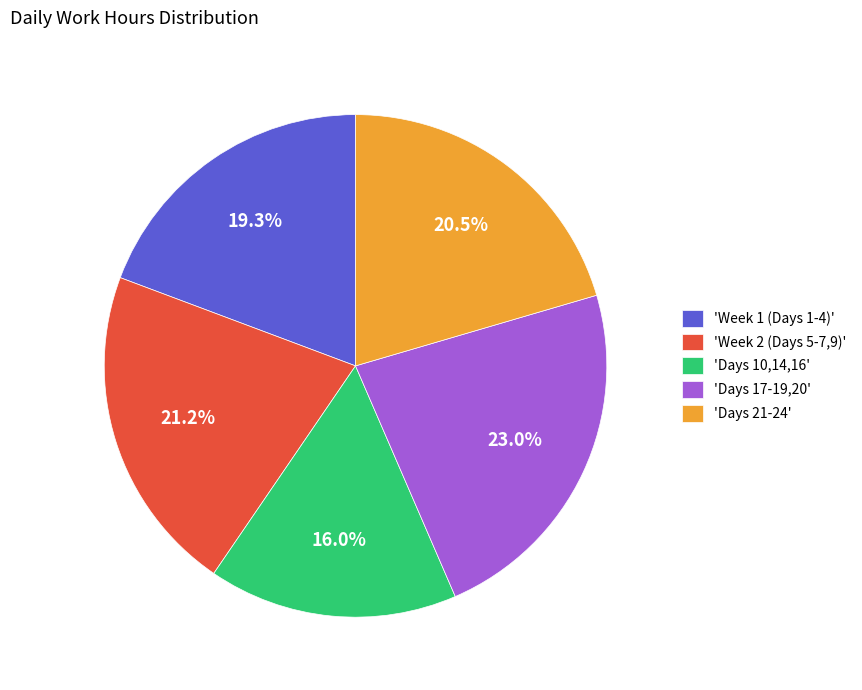

What is the largest slice in the pie chart?

'Days 17-19,20'